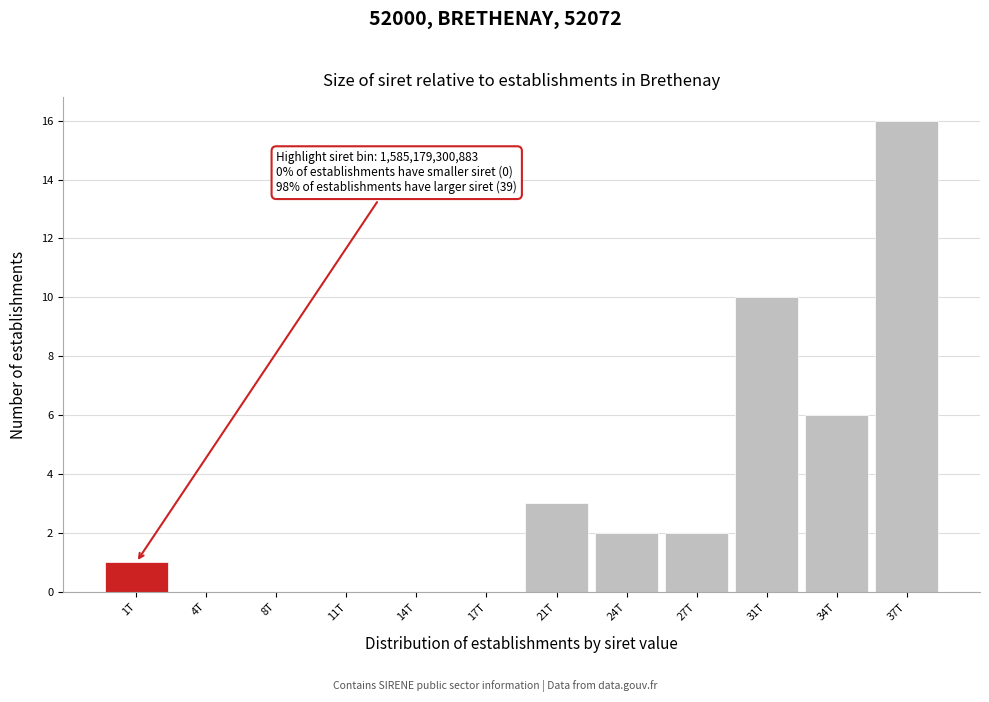

Reading left to right, extract all data points from this chart.

1T=1	4T=0	8T=0	11T=0	14T=0	17T=0	21T=3	24T=2	27T=2	31T=10	34T=6	37T=16